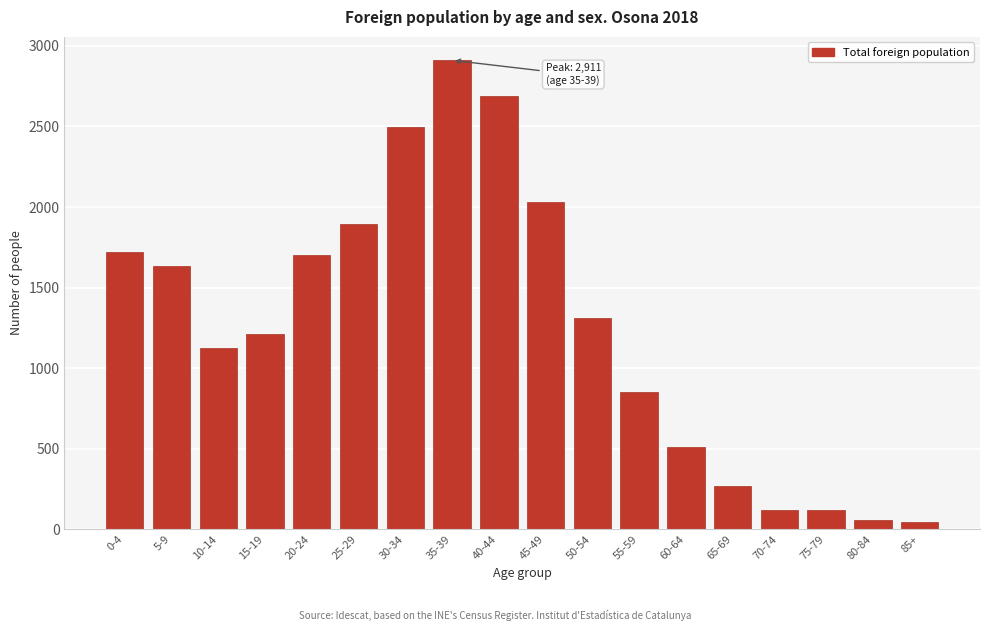

What is the label of the 13th bar from the left?

60-64